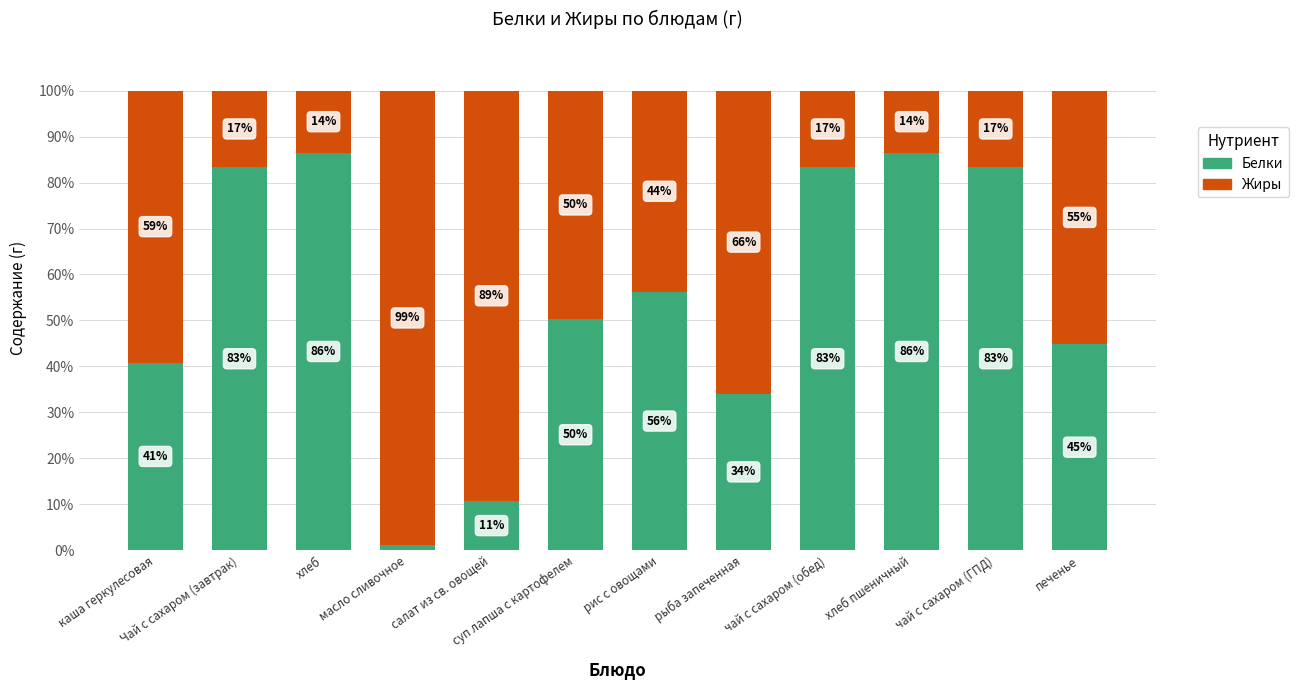

What is the total value across all series at масло сливочное?

100.0